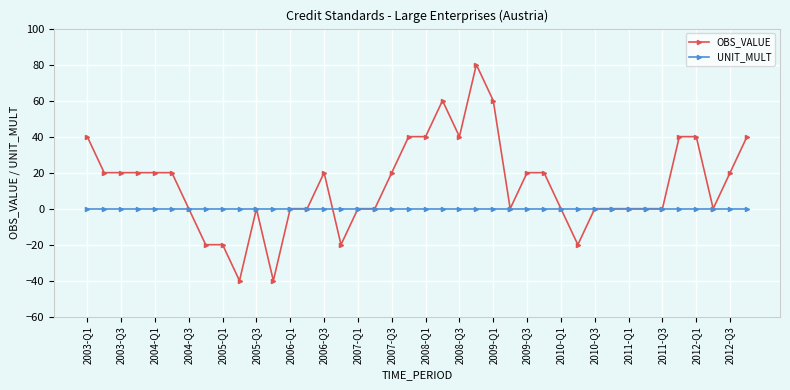

How many values in the OBS_VALUE series are below 20?

20